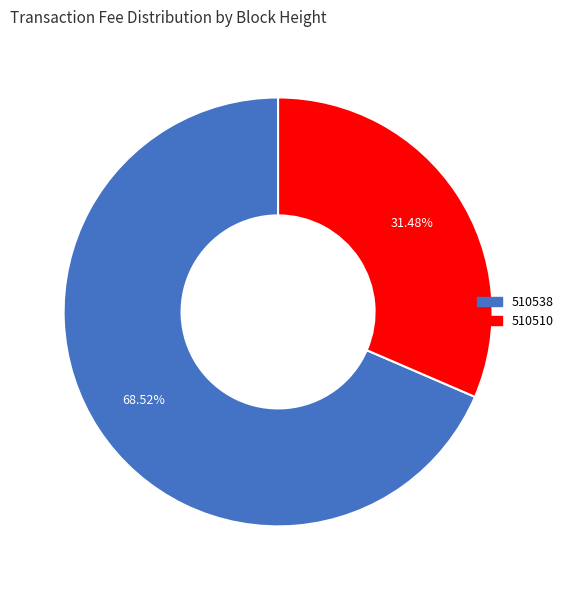

Combined, what portion of the pie is 510510 and 510538?

100.0%